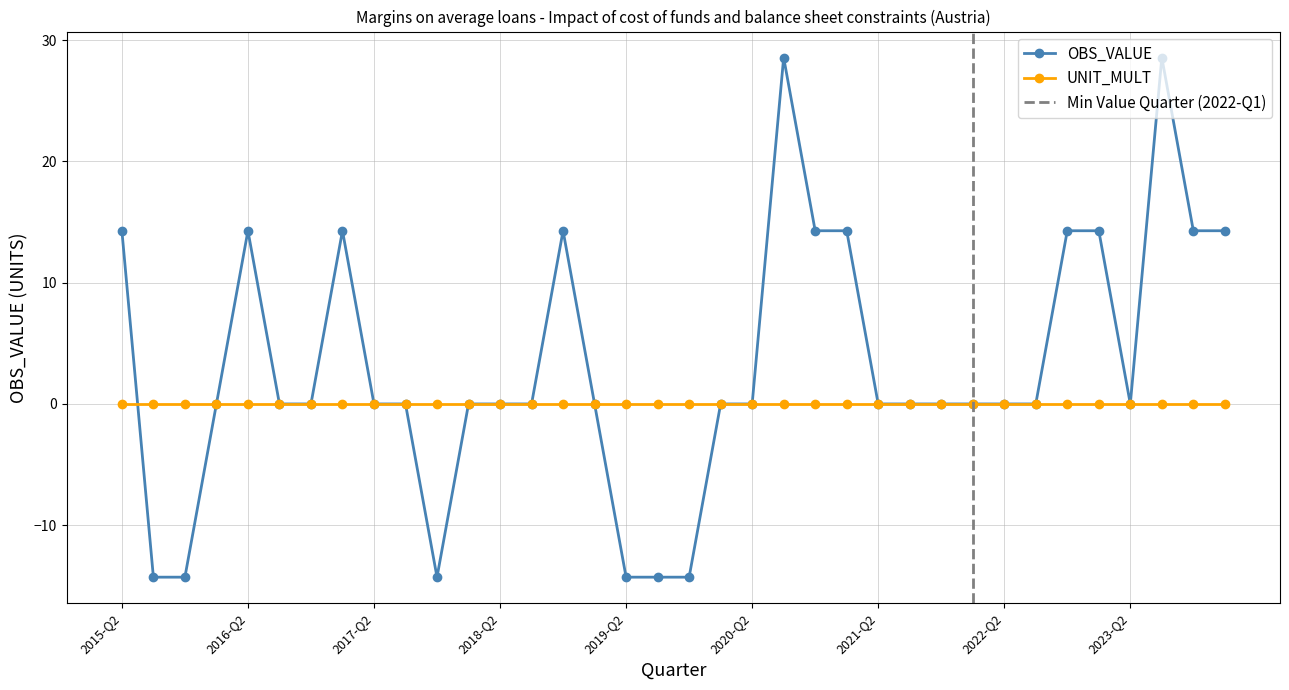

What is the label of the 6th point from the left?

2016-Q3